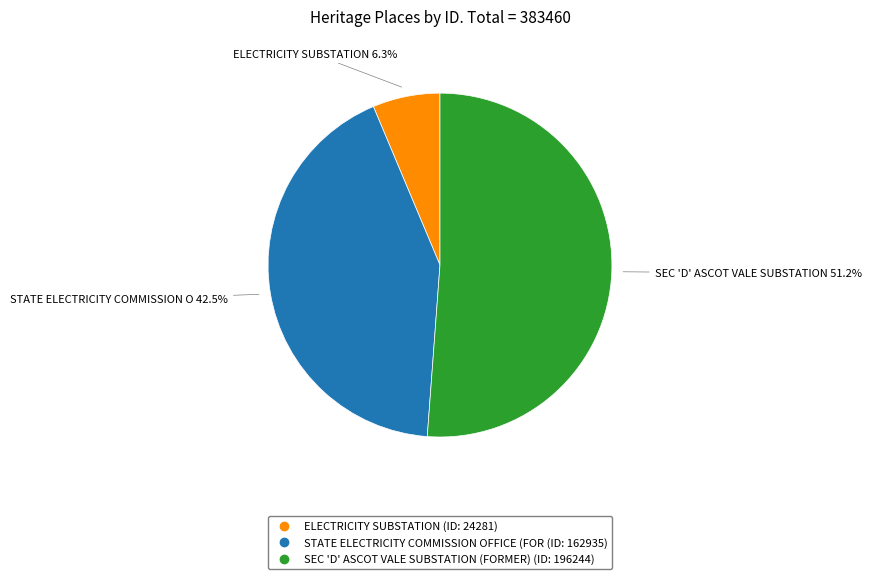

Is there any slice that represents more than half of the pie?

Yes